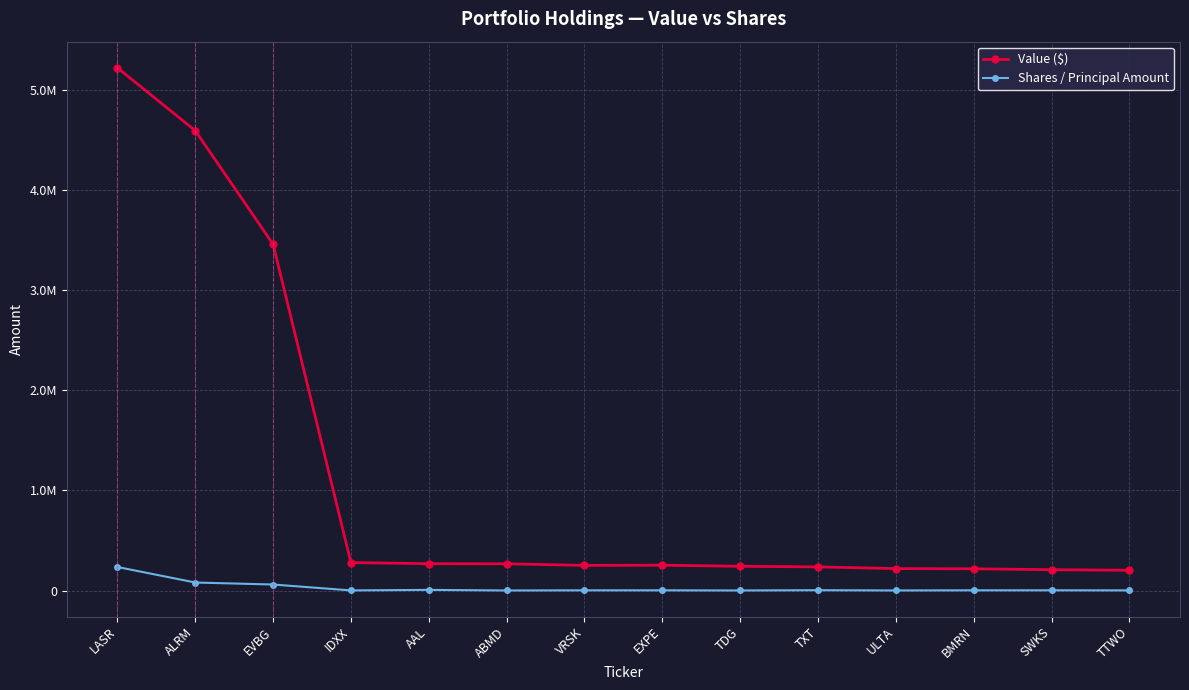

What is the sum of the Value ($) values at IDXX and SWKS?

487000